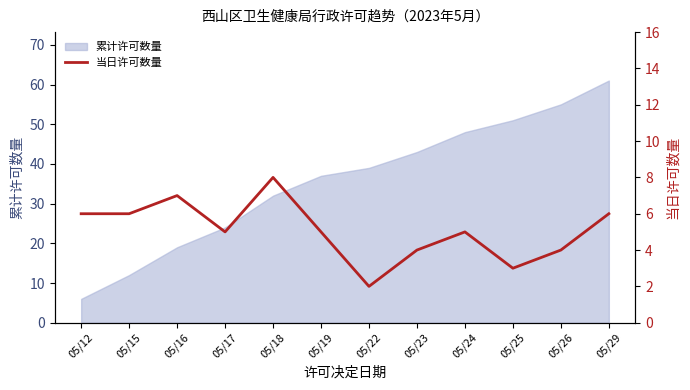

How many lines are shown in the chart?

1